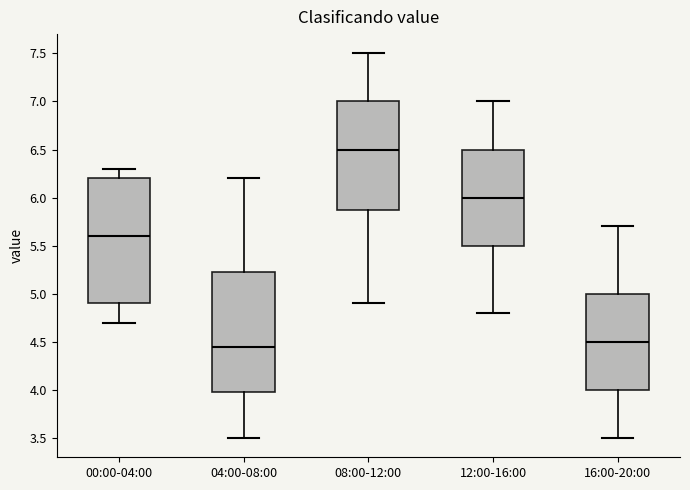

Reading left to right, read every box against the y-axis: the position of its median line, the range the box covers, and the ends of its whiskers. The values are not printed on the chart, so give them approximately, as read against the axis.

00:00-04:00: median 5.60, box 4.90 to 6.20, whiskers 4.70 to 6.30
04:00-08:00: median 4.45, box 4.00 to 5.25, whiskers 3.50 to 6.20
08:00-12:00: median 6.50, box 5.90 to 7.00, whiskers 4.90 to 7.50
12:00-16:00: median 6.00, box 5.50 to 6.50, whiskers 4.80 to 7.00
16:00-20:00: median 4.50, box 4.00 to 5.00, whiskers 3.50 to 5.70